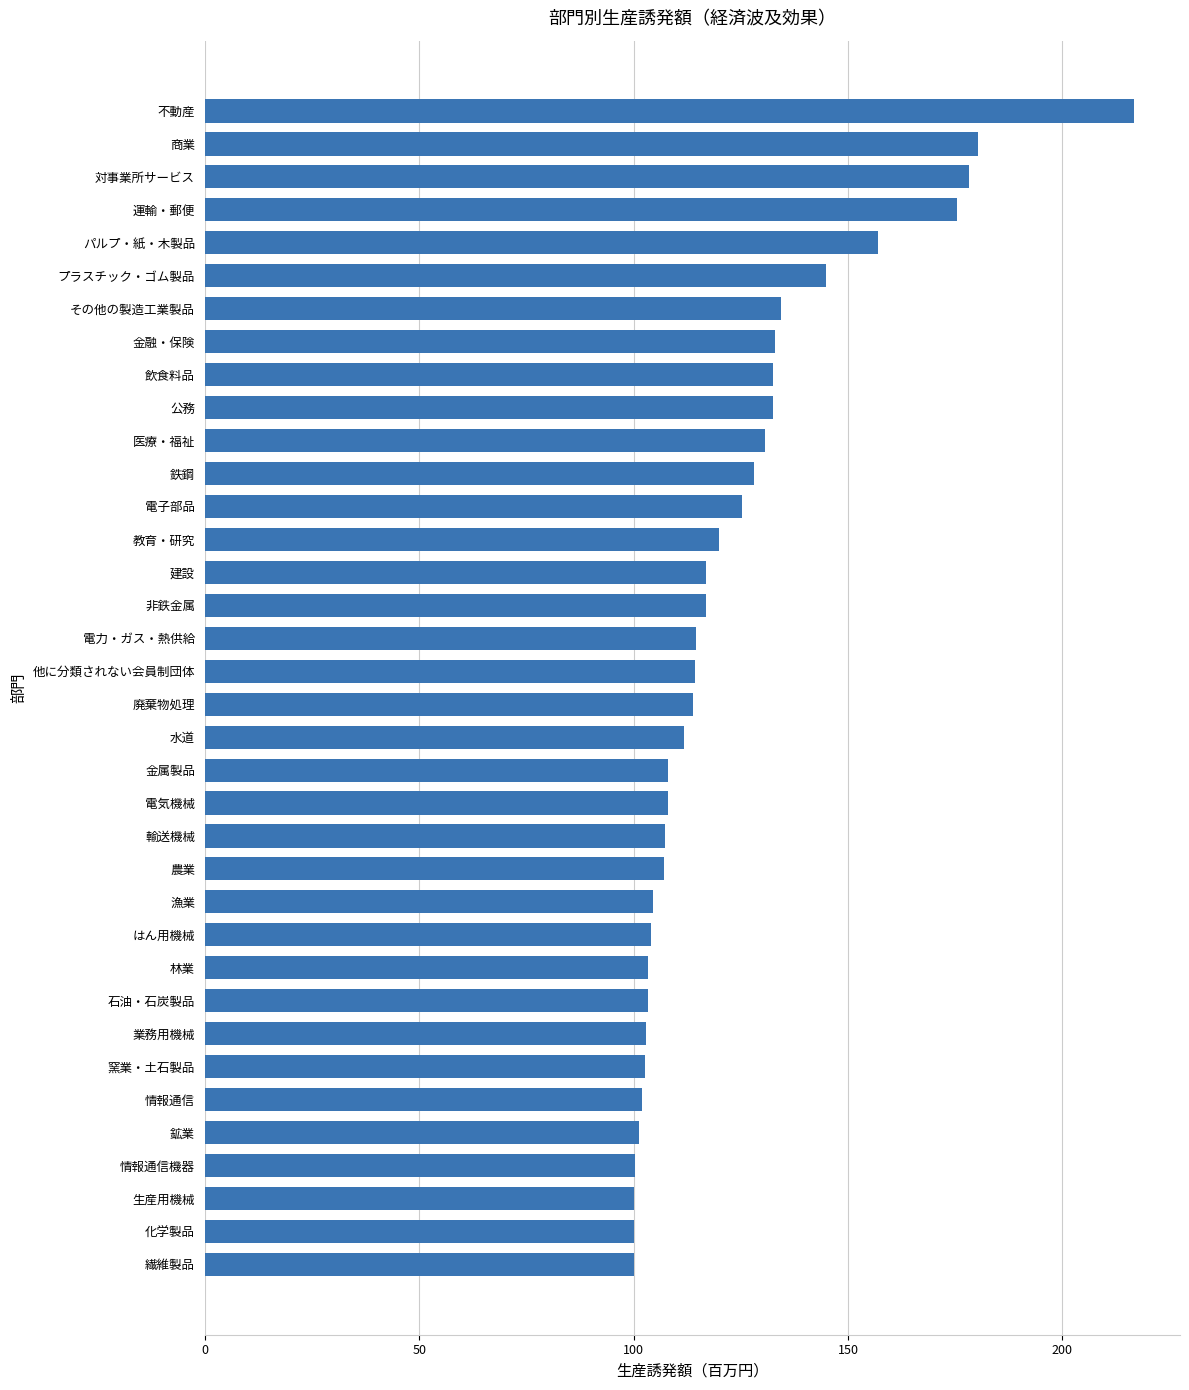

What is the ratio of the value at 廃棄物処理 to the value at 輸送機械?

1.1